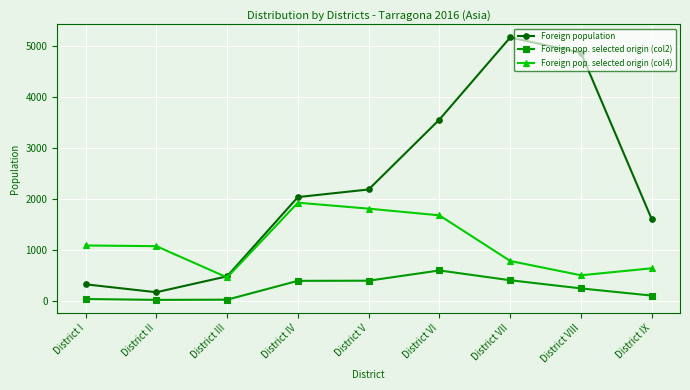

True or false: Foreign pop. selected origin (col4) has more than 2 interior local peaks.

False